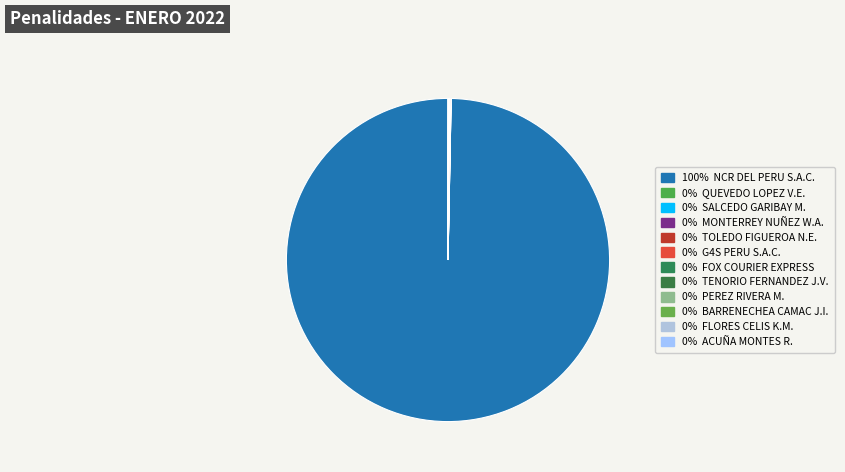

Which category has the biggest portion of the pie?

NCR DEL PERU S.A.C.